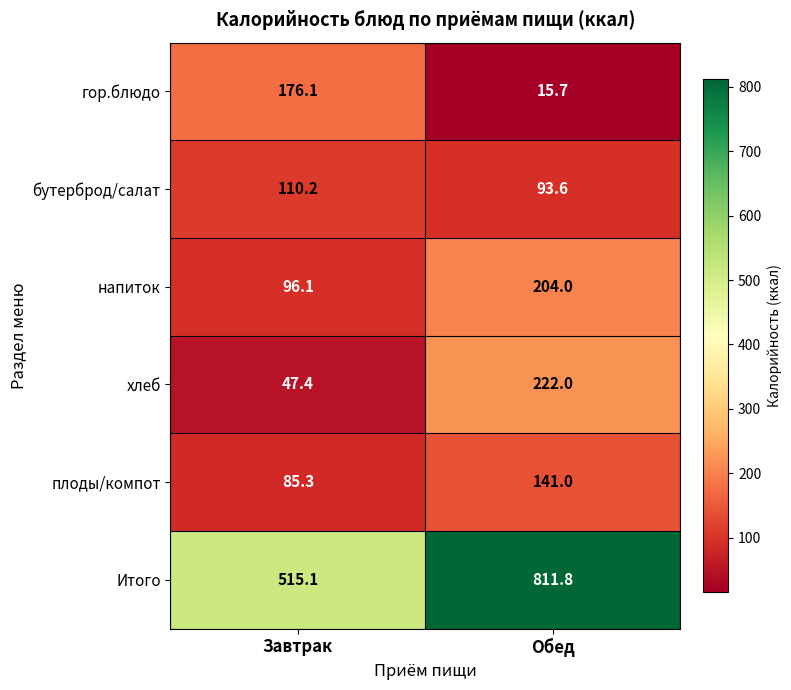

Which series has the widest spread of values?

Итого